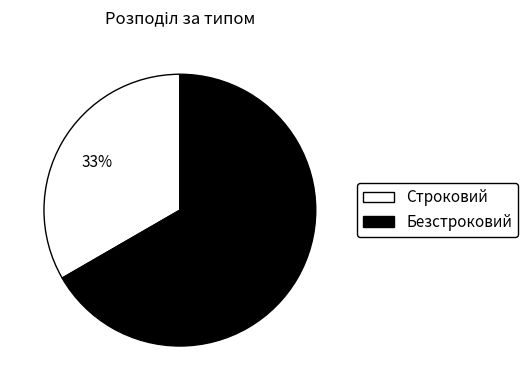

Rank the categories by value from highest to lowest.

Безстроковий, Строковий